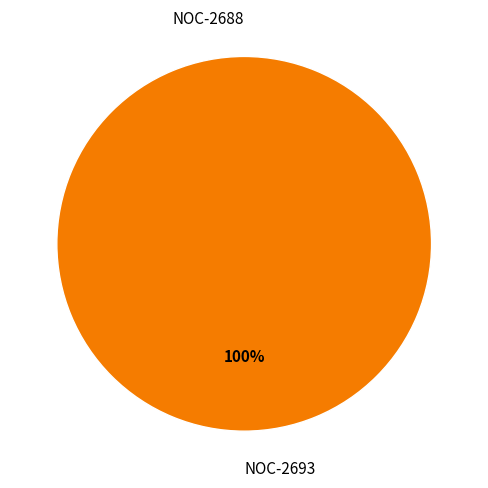

How many segments does this pie chart have?

2